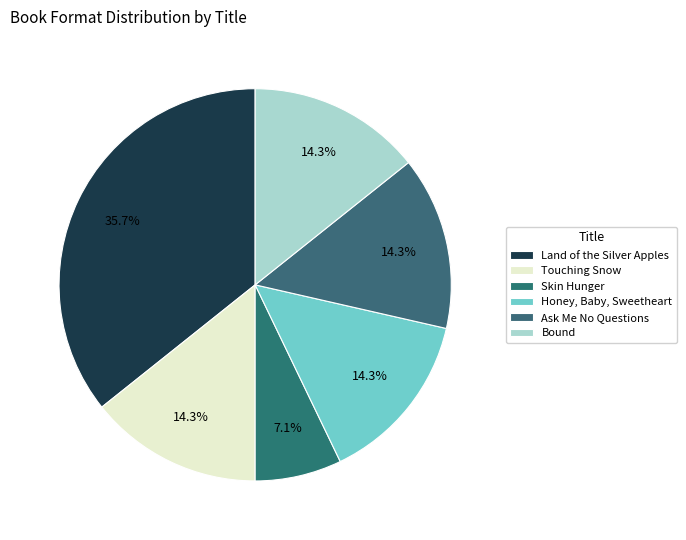

Rank the categories by value from highest to lowest.

Land of the Silver Apples, Touching Snow, Honey, Baby, Sweetheart, Ask Me No Questions, Bound, Skin Hunger